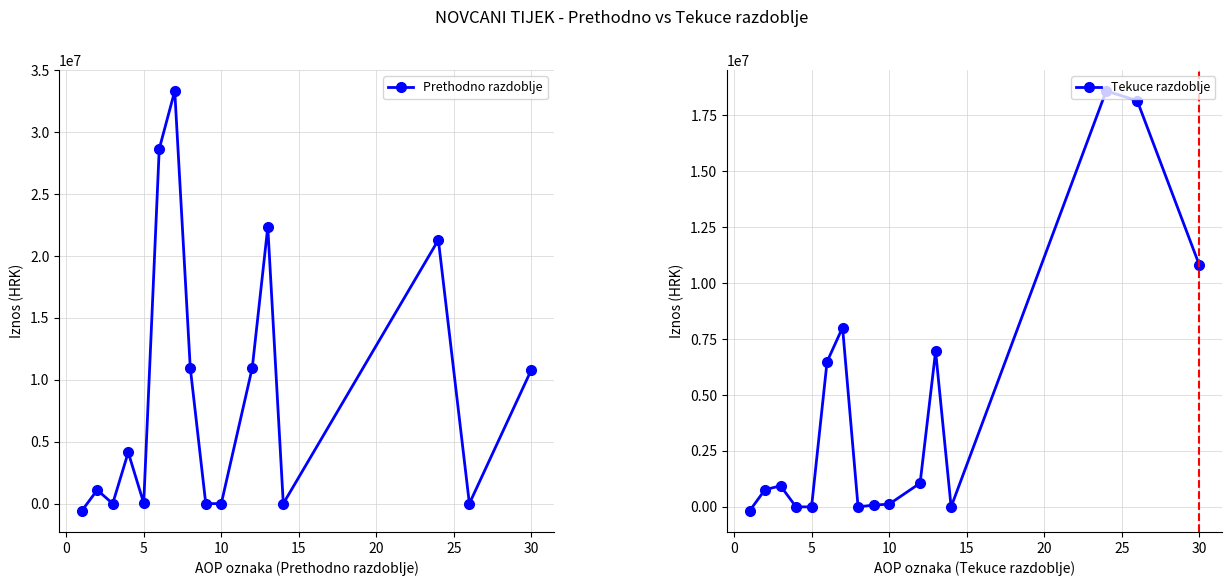

How many times do Tekuce razdoblje and Prethodno razdoblje cross each other?

6